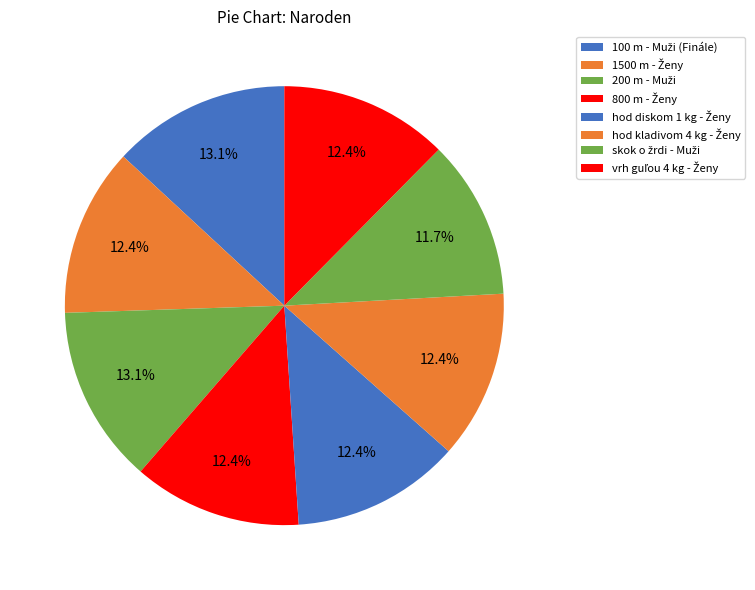

Is there a majority slice in this chart?

No